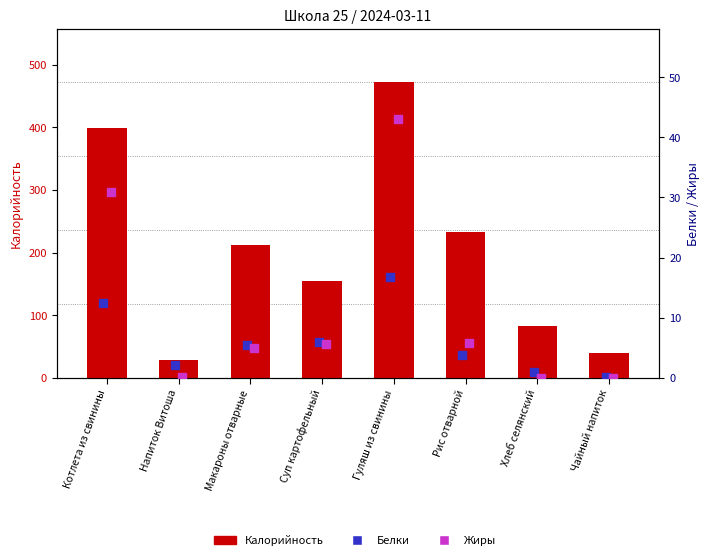

What is the total value across all series at Чайный напиток?

39.2